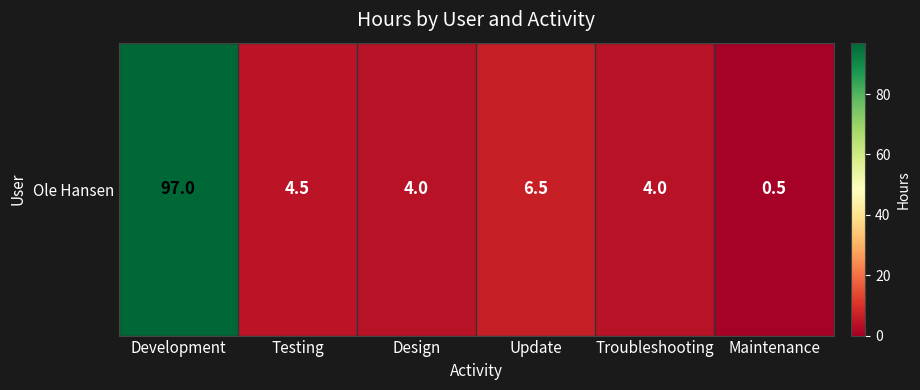

Where does the data first go above 4?

Development